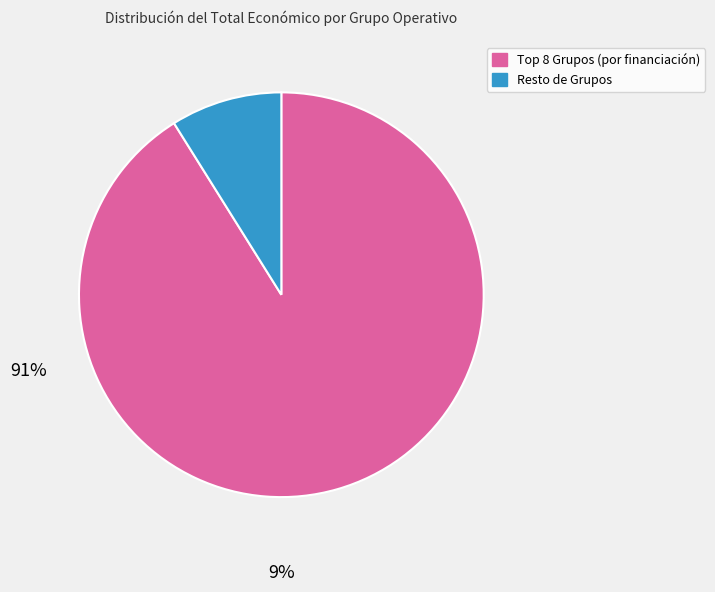

Is there any slice that represents more than half of the pie?

Yes